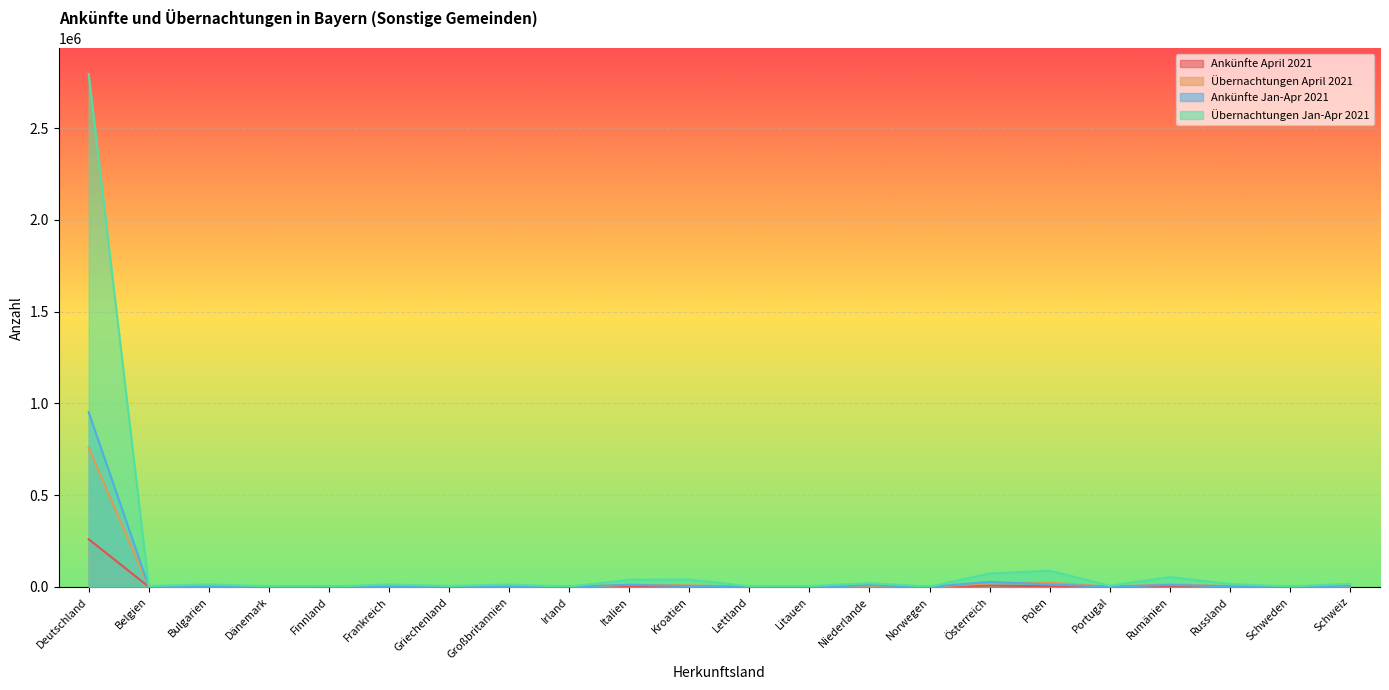

Reading left to right, what are all the values shown in this chart?

Ankünfte April 2021: Deutschland=259988	Belgien=618	Bulgarien=802	Dänemark=382	Finnland=139	Frankreich=1404	Griechenland=353	Großbritannien=798	Irland=112	Italien=3349	Kroatien=1162	Lettland=225	Litauen=202	Niederlande=2390	Norwegen=68	Österreich=7529	Polen=3605	Portugal=310	Rumänien=3033	Russland=743	Schweden=206	Schweiz=1988
Übernachtungen April 2021: Deutschland=757970	Belgien=1353	Bulgarien=3432	Dänemark=790	Finnland=400	Frankreich=3562	Griechenland=1646	Großbritannien=3178	Irland=383	Italien=11283	Kroatien=8595	Lettland=936	Litauen=992	Niederlande=5391	Norwegen=391	Österreich=19120	Polen=23300	Portugal=1759	Rumänien=13583	Russland=4219	Schweden=657	Schweiz=4481
Ankünfte Jan-Apr 2021: Deutschland=951880	Belgien=2190	Bulgarien=2938	Dänemark=1268	Finnland=533	Frankreich=4785	Griechenland=1153	Großbritannien=3159	Irland=339	Italien=11596	Kroatien=4261	Lettland=612	Litauen=835	Niederlande=9411	Norwegen=465	Österreich=27288	Polen=13322	Portugal=1114	Rumänien=10755	Russland=2791	Schweden=820	Schweiz=7184
Übernachtungen Jan-Apr 2021: Deutschland=2794088	Belgien=5056	Bulgarien=13474	Dänemark=3668	Finnland=1393	Frankreich=13262	Griechenland=5050	Großbritannien=13027	Irland=1374	Italien=38949	Kroatien=40395	Lettland=3021	Litauen=4222	Niederlande=20705	Norwegen=1215	Österreich=72764	Polen=88194	Portugal=6184	Rumänien=53629	Russland=15775	Schweden=2833	Schweiz=16556